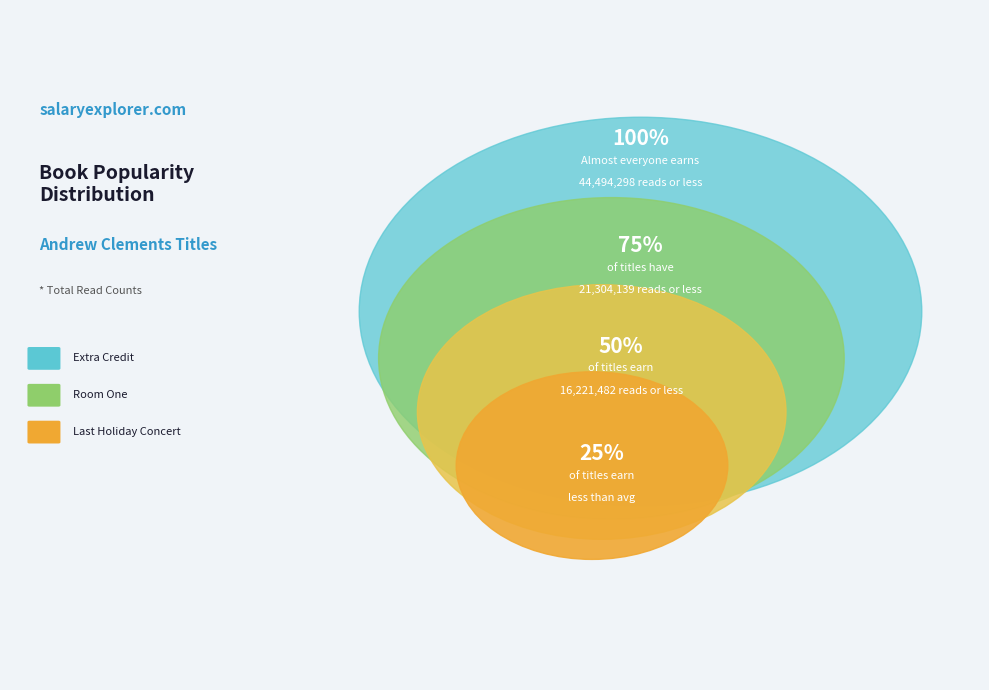

Which category accounts for the majority?

Extra Credit